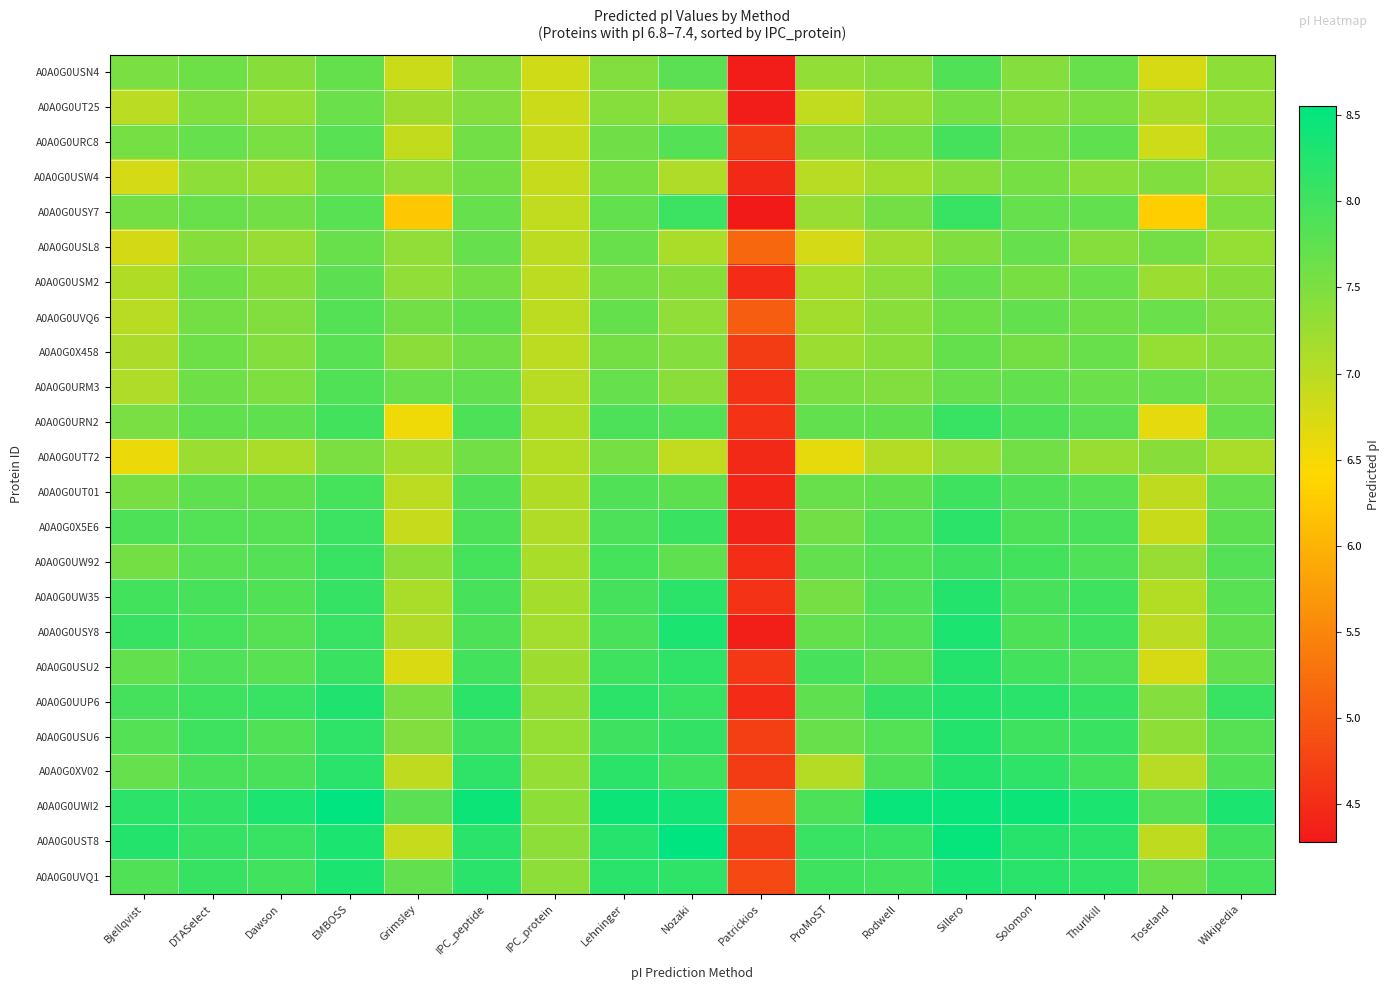

Count the number of categories in the chart.

17